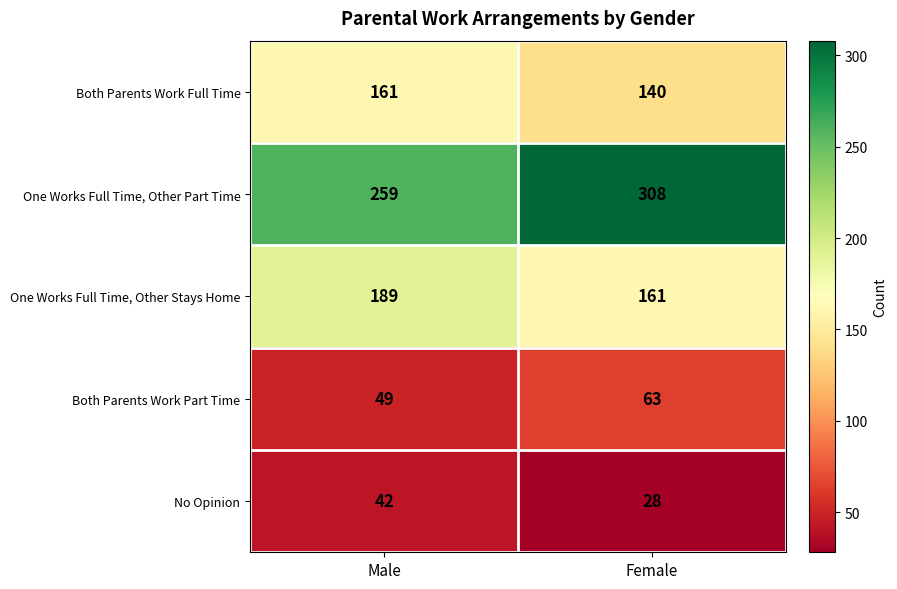

How many distinct data groups are displayed?

5